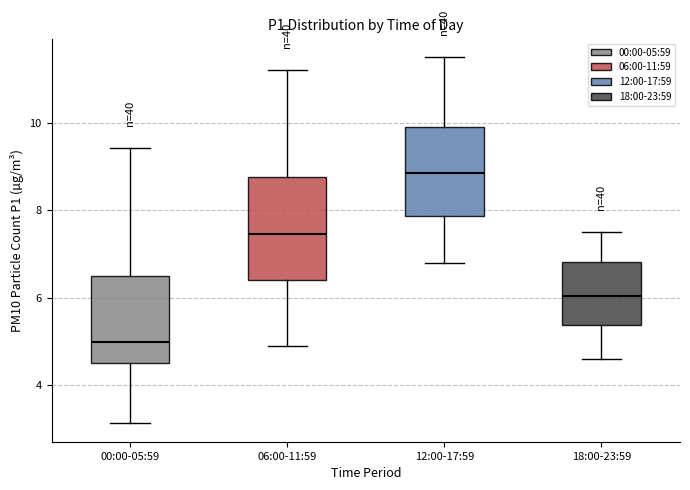

Reading left to right, read every box against the y-axis: the position of its median line, the range the box covers, and the ends of its whiskers. The values are not printed on the chart, so give them approximately, as read against the axis.

00:00-05:59: median 5.0, box 4.6 to 6.6, whiskers 3.2 to 9.4
06:00-11:59: median 7.4, box 6.4 to 8.8, whiskers 5.0 to 11.2
12:00-17:59: median 8.8, box 7.8 to 10.0, whiskers 6.8 to 11.6
18:00-23:59: median 6.0, box 5.4 to 6.8, whiskers 4.6 to 7.6